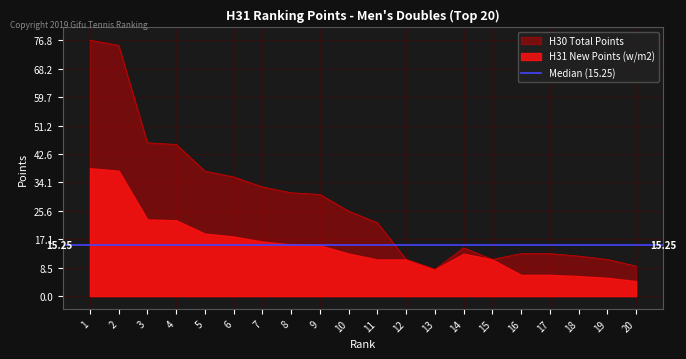

How many interior local valleys (lower than both neighbors) does the data have?

2